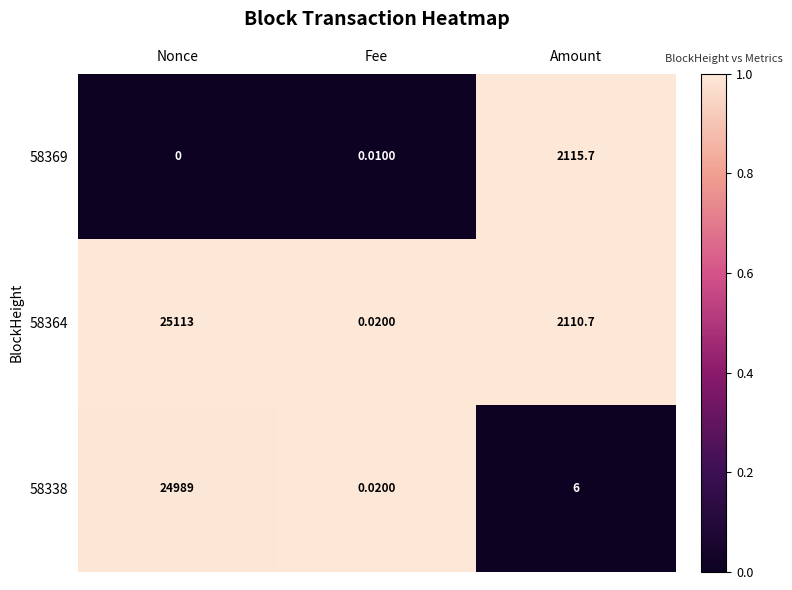

How many categories are shown in the chart?

3